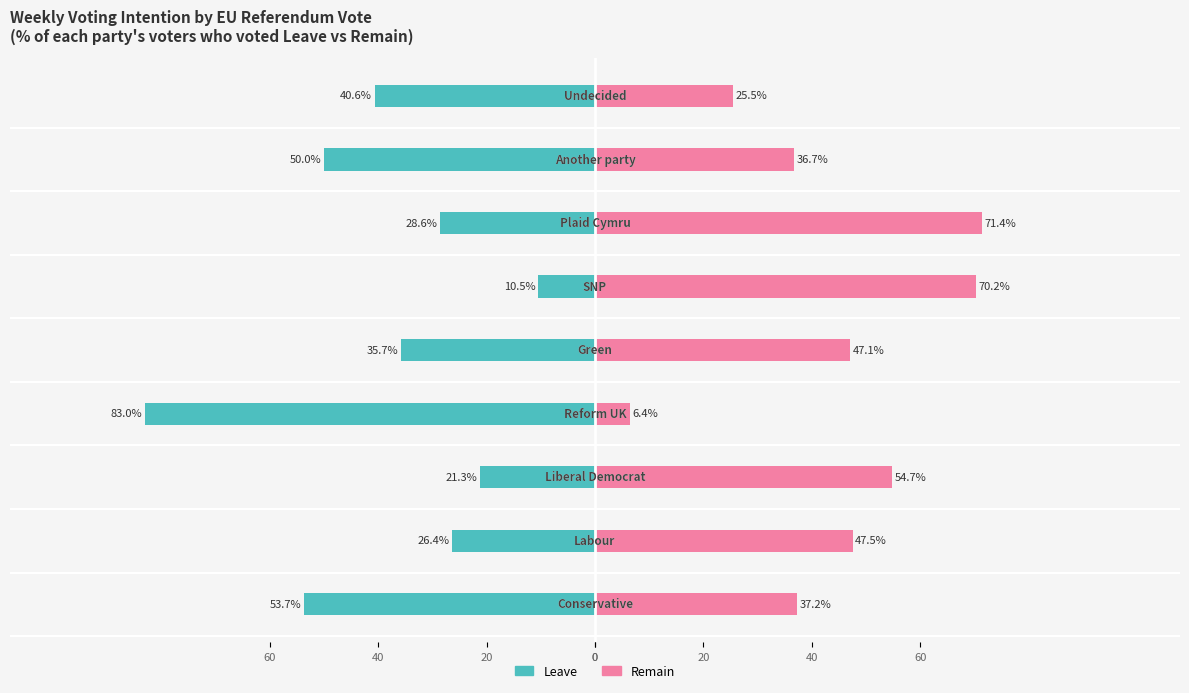

What are all the series names shown in the legend?

Leave, Remain